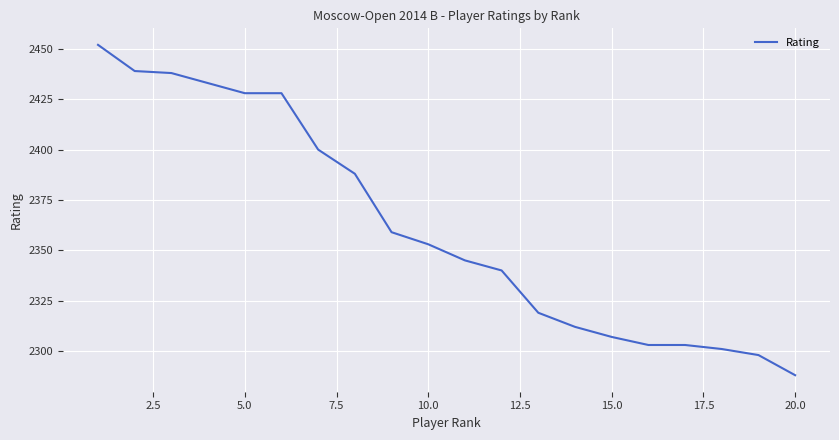

What is the difference between the maximum and minimum values?

164